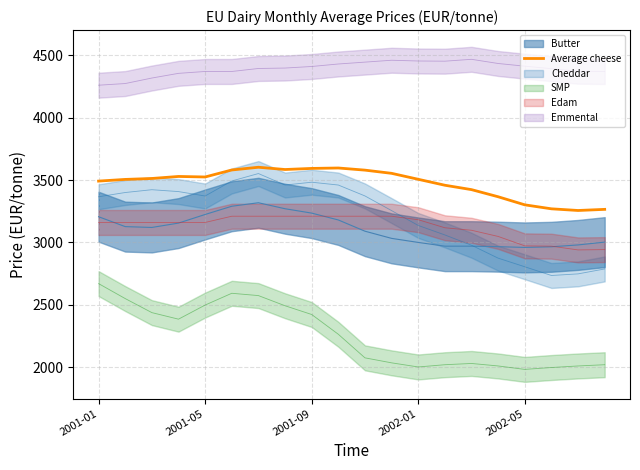

Count the number of categories in the chart.

20